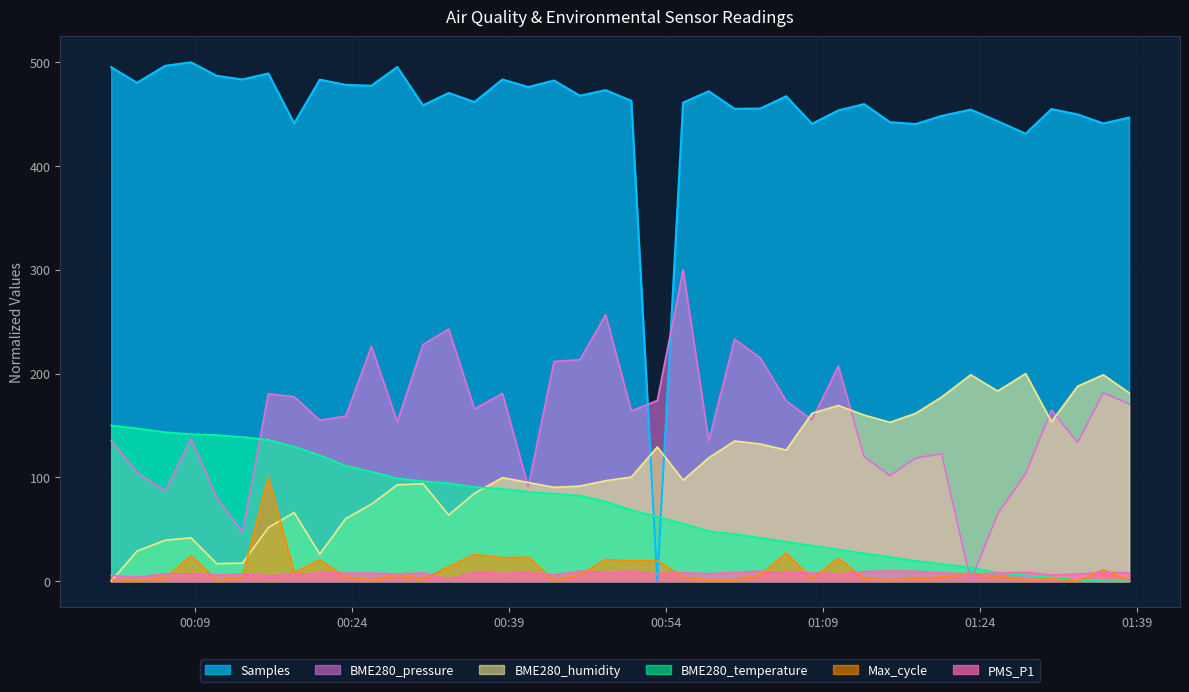

True or false: BME280_humidity has more than 0 points higher than both neighbors.

True